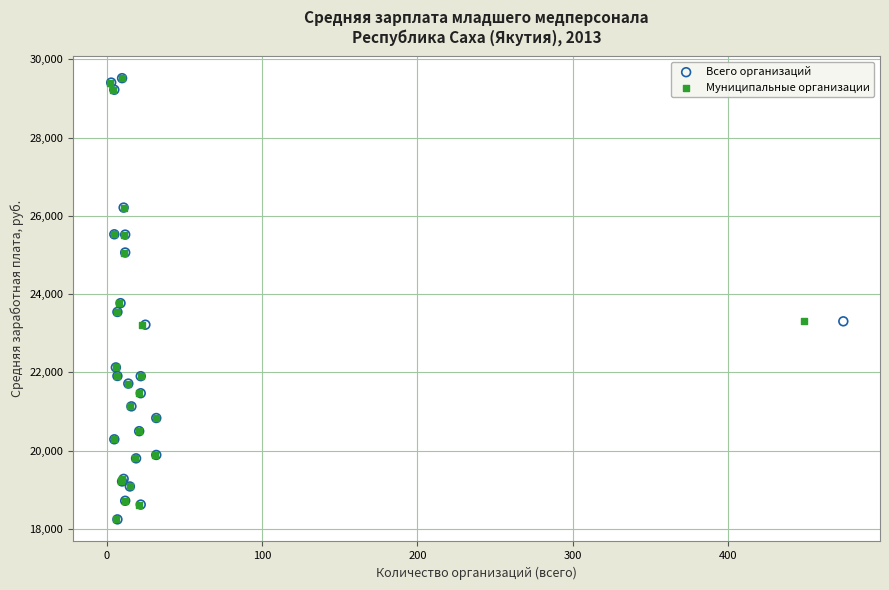

What are all the series names shown in the legend?

Всего организаций, Муниципальные организации